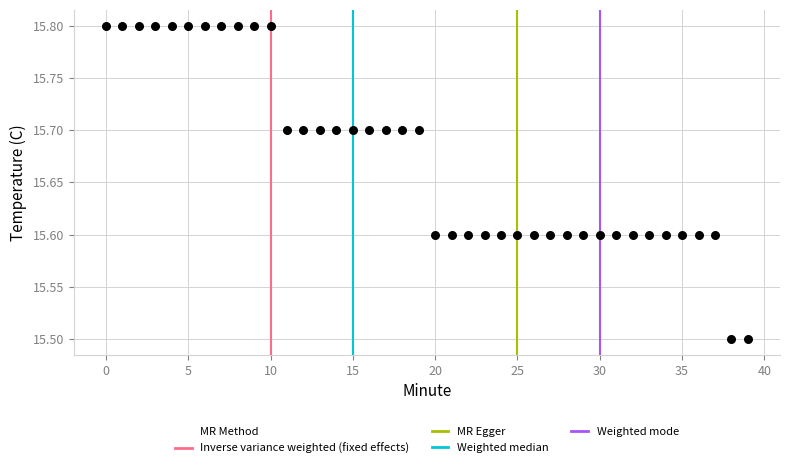

What is the range of Y values (max minus min)?

0.3